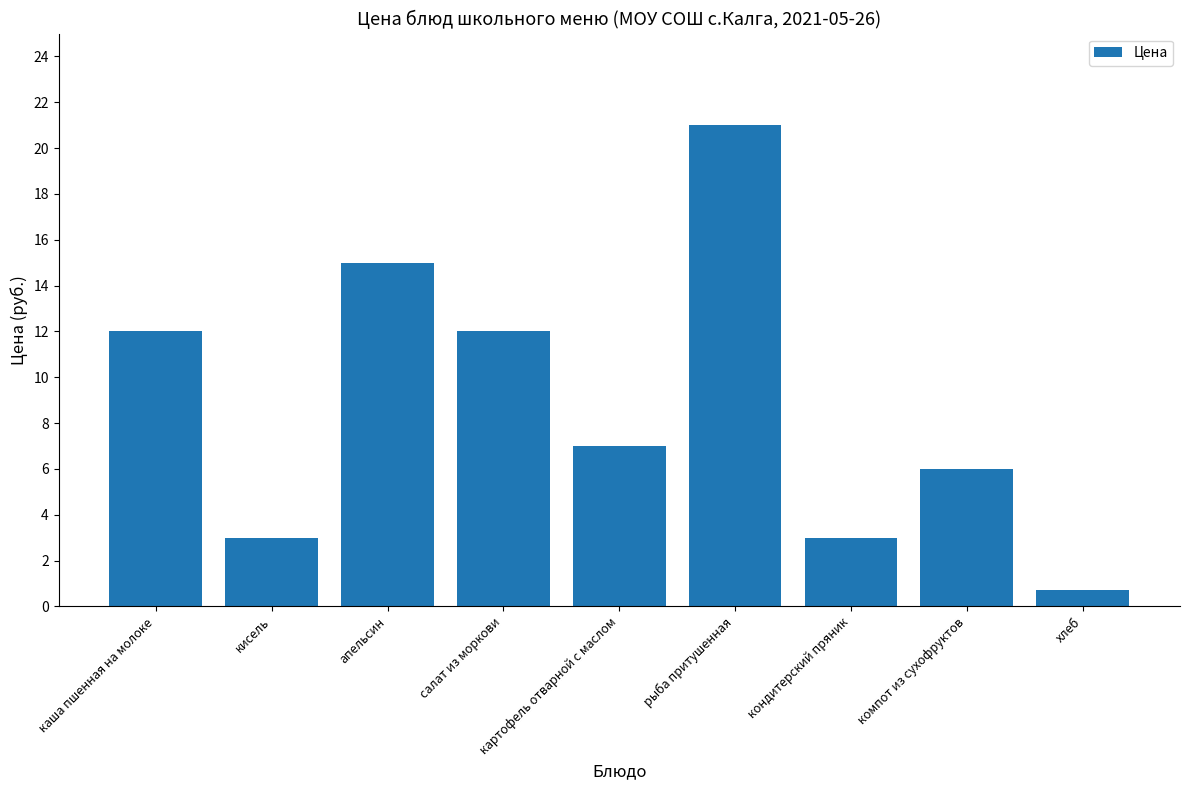

What is the sum of all values?

79.7